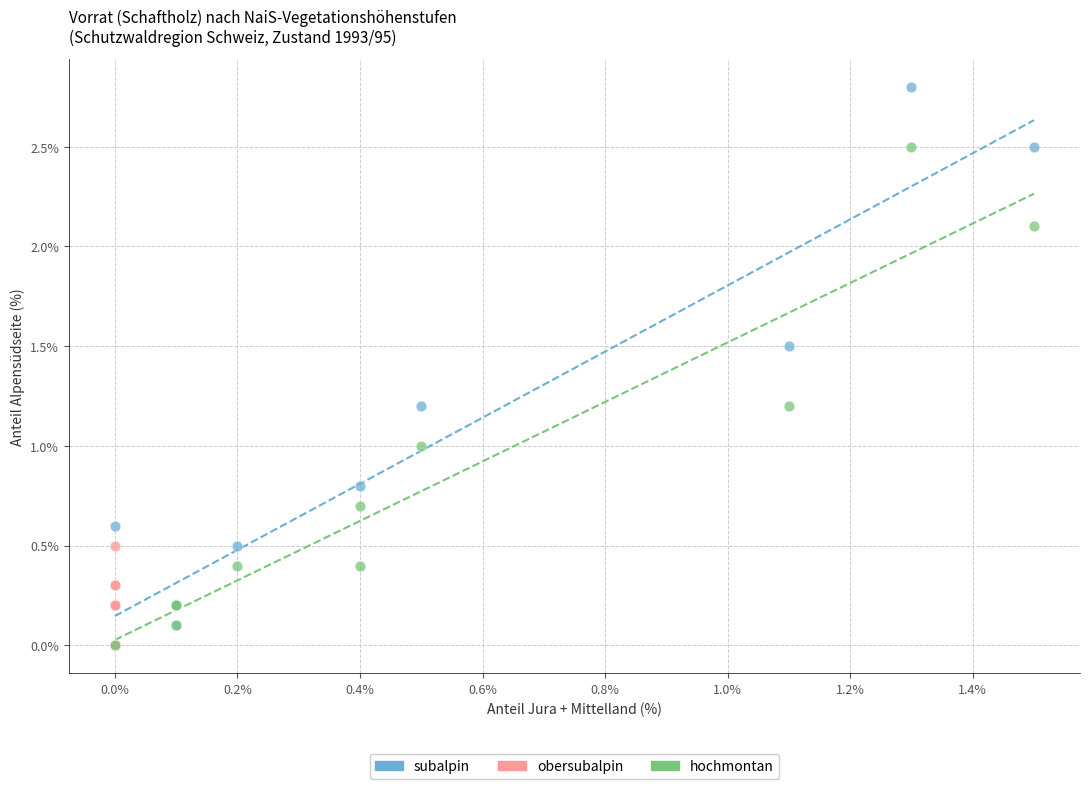

Which series reaches the maximum Y coordinate?

subalpin